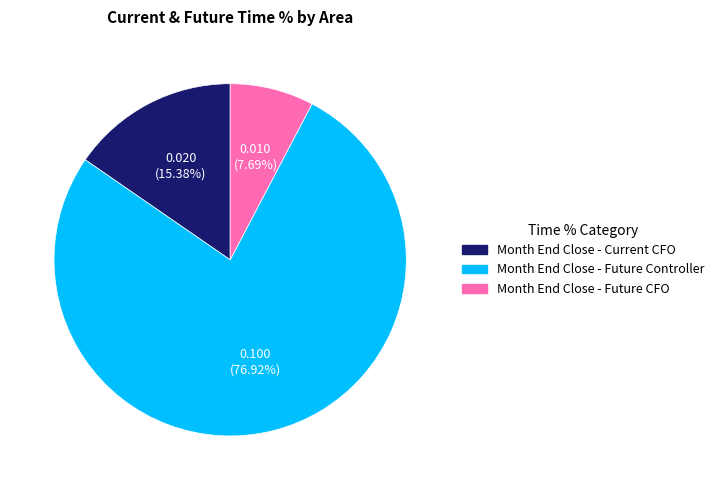

Is there any slice that represents more than half of the pie?

Yes